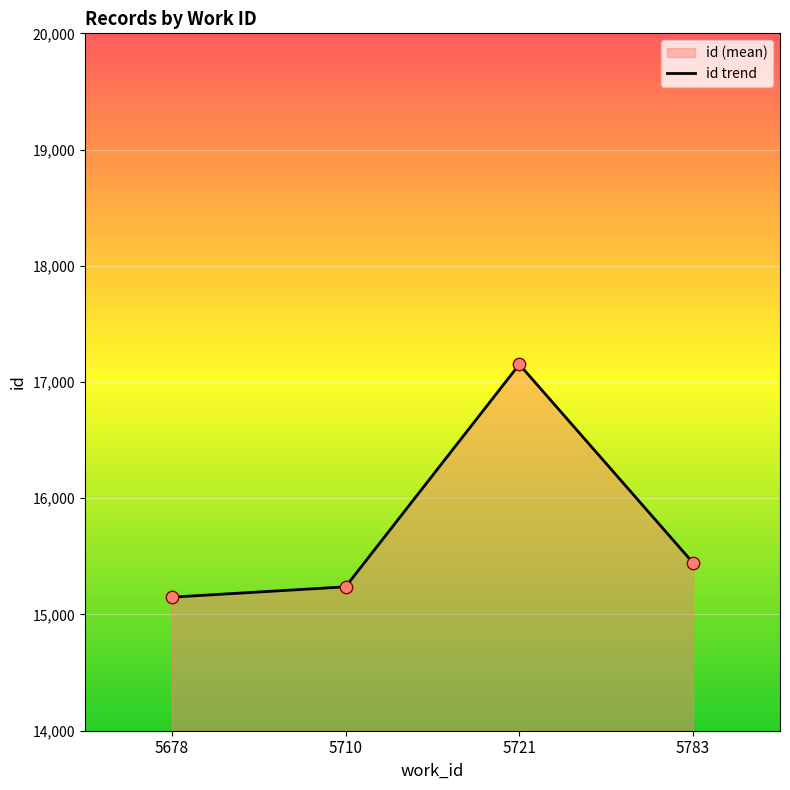

What is the change in value from 5678 to 5783?

+294.5